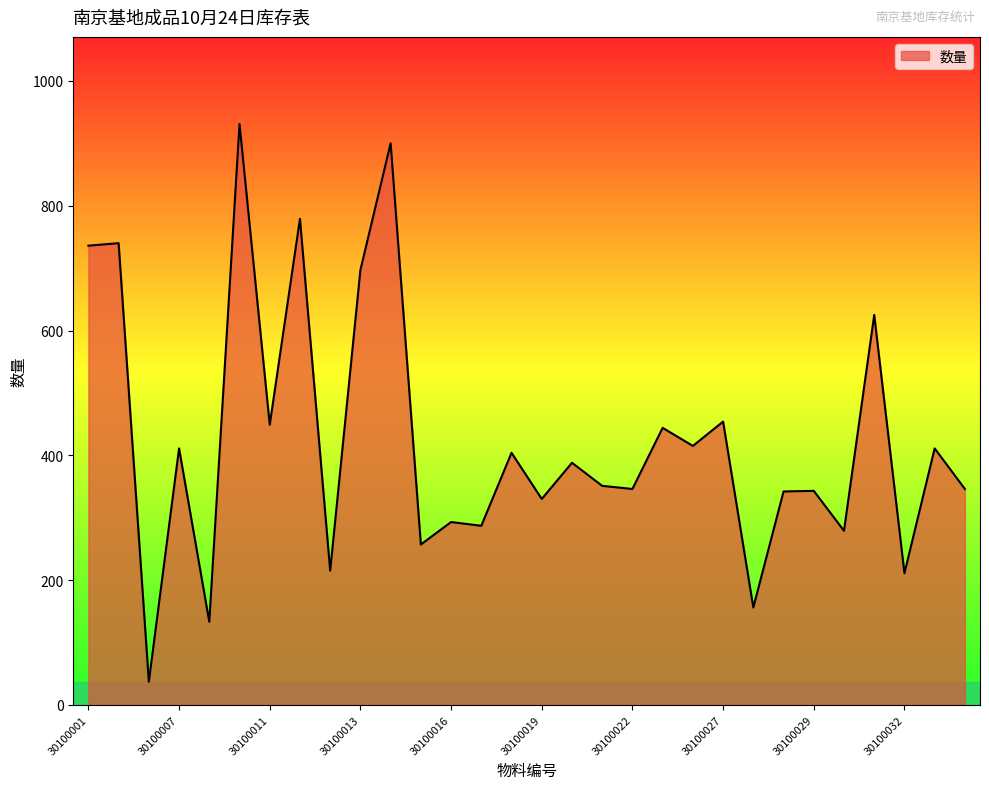

What is the difference between the maximum and minimum values?

894